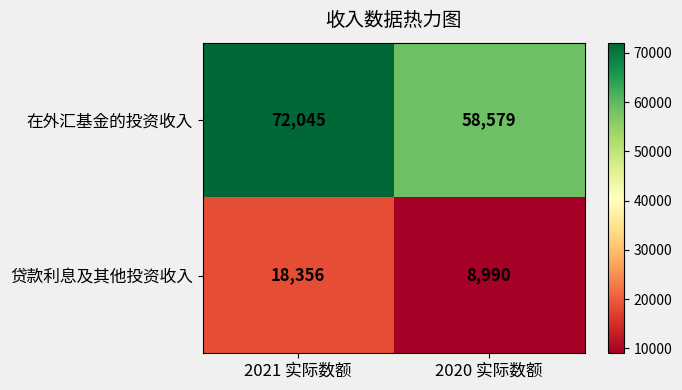

What value does the 贷款利息及其他投资收入 series have at 2021 实际数额, to the nearest 50?

18350